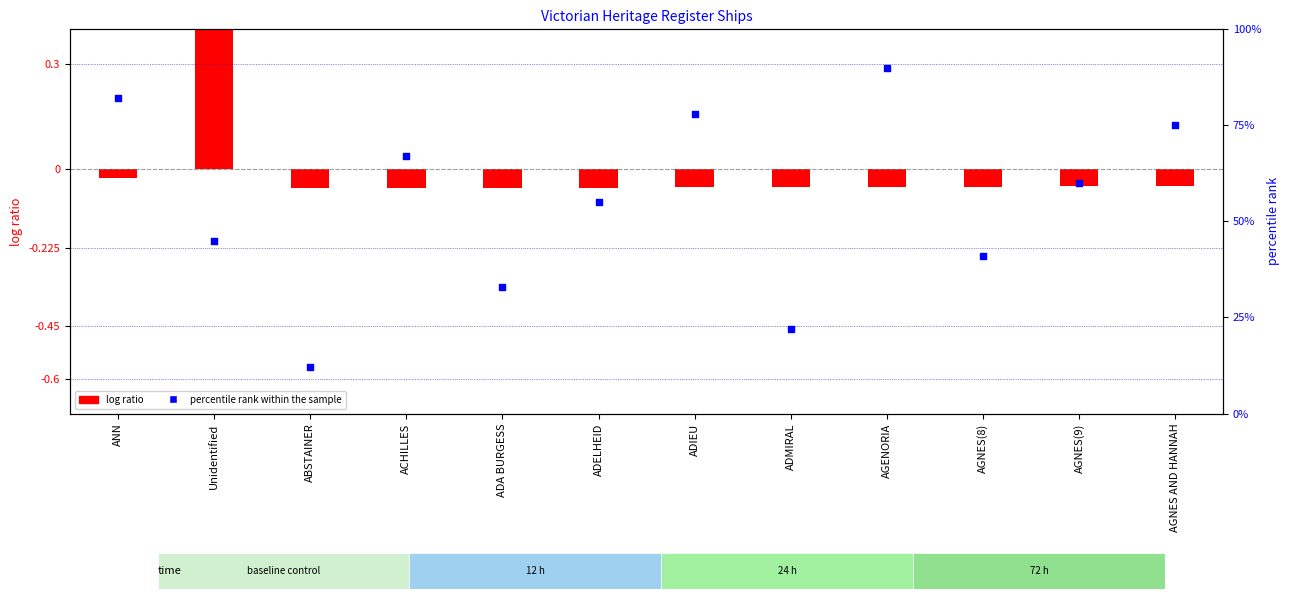

At which category is the sum across all series the highest?

AGENORIA